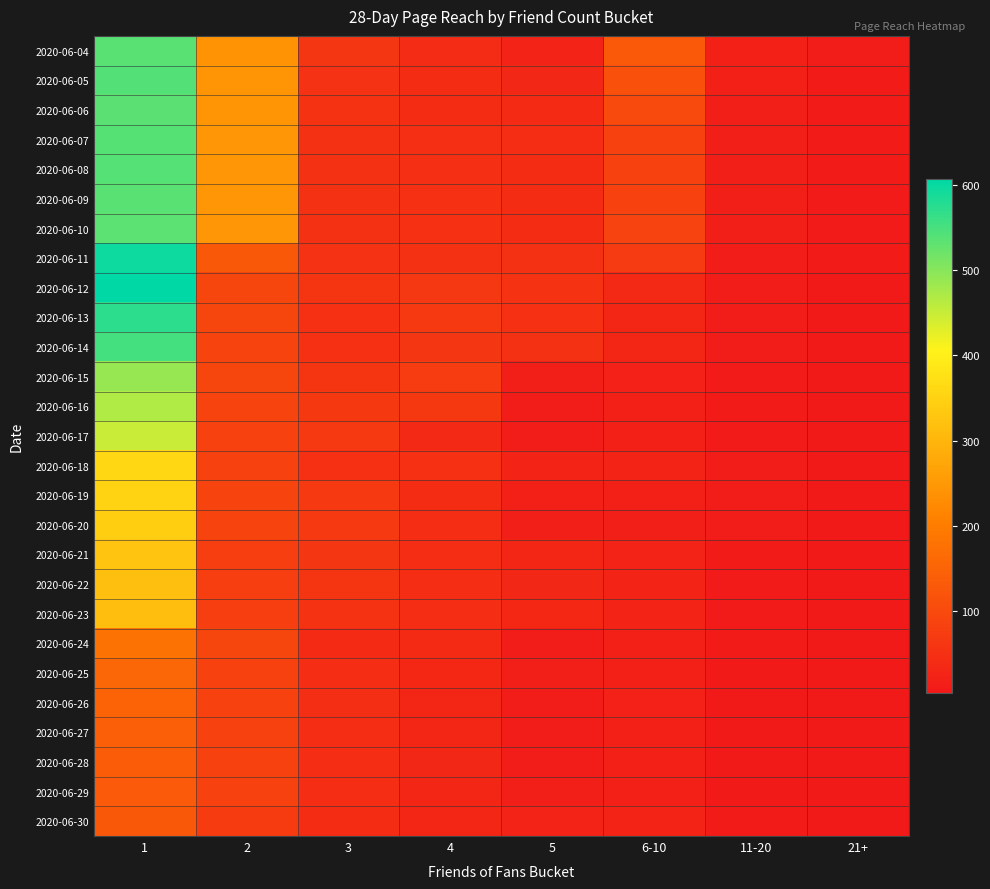

Reading left to right, what are all the values shown in this chart?

2020-06-04: 1=536	2=240	3=61	4=40	5=24	6-10=131	11-20=19	21+=12
2020-06-05: 1=540	2=243	3=53	4=41	5=32	6-10=115	11-20=18	21+=9
2020-06-06: 1=535	2=243	3=56	4=41	5=38	6-10=100	11-20=16	21+=9
2020-06-07: 1=538	2=246	3=52	4=47	5=43	6-10=86	11-20=14	21+=9
2020-06-08: 1=539	2=245	3=52	4=48	5=42	6-10=84	11-20=14	21+=9
2020-06-09: 1=536	2=245	3=52	4=49	5=42	6-10=85	11-20=14	21+=8
2020-06-10: 1=533	2=245	3=52	4=49	5=41	6-10=87	11-20=14	21+=8
2020-06-11: 1=596	2=130	3=54	4=52	5=52	6-10=69	11-20=13	21+=9
2020-06-12: 1=607	2=92	3=57	4=63	5=55	6-10=35	11-20=13	21+=7
2020-06-13: 1=572	2=90	3=51	4=67	5=51	6-10=31	11-20=11	21+=7
2020-06-14: 1=552	2=89	3=50	4=62	5=52	6-10=31	11-20=11	21+=7
2020-06-15: 1=488	2=90	3=60	4=73	5=16	6-10=20	11-20=8	21+=6
2020-06-16: 1=468	2=88	3=66	4=66	5=13	6-10=18	11-20=9	21+=6
2020-06-17: 1=449	2=82	3=68	4=35	5=10	6-10=18	11-20=8	21+=6
2020-06-18: 1=361	2=85	3=51	4=49	5=26	6-10=25	11-20=10	21+=7
2020-06-19: 1=350	2=89	3=67	4=41	5=17	6-10=19	11-20=10	21+=6
2020-06-20: 1=343	2=89	3=67	4=45	5=15	6-10=16	11-20=10	21+=5
2020-06-21: 1=326	2=77	3=62	4=43	5=30	6-10=24	11-20=9	21+=6
2020-06-22: 1=317	2=77	3=57	4=43	5=32	6-10=27	11-20=8	21+=6
2020-06-23: 1=315	2=78	3=56	4=43	5=33	6-10=27	11-20=8	21+=6
2020-06-24: 1=181	2=91	3=39	4=38	5=13	6-10=18	11-20=9	21+=4
2020-06-25: 1=158	2=84	3=44	4=33	5=14	6-10=19	11-20=7	21+=5
2020-06-26: 1=151	2=83	3=46	4=31	5=13	6-10=20	11-20=6	21+=5
2020-06-27: 1=142	2=84	3=45	4=31	5=13	6-10=19	11-20=5	21+=6
2020-06-28: 1=136	2=84	3=45	4=32	5=13	6-10=19	11-20=6	21+=5
2020-06-29: 1=132	2=84	3=45	4=31	5=14	6-10=19	11-20=6	21+=5
2020-06-30: 1=129	2=72	3=42	4=31	5=24	6-10=27	11-20=9	21+=5